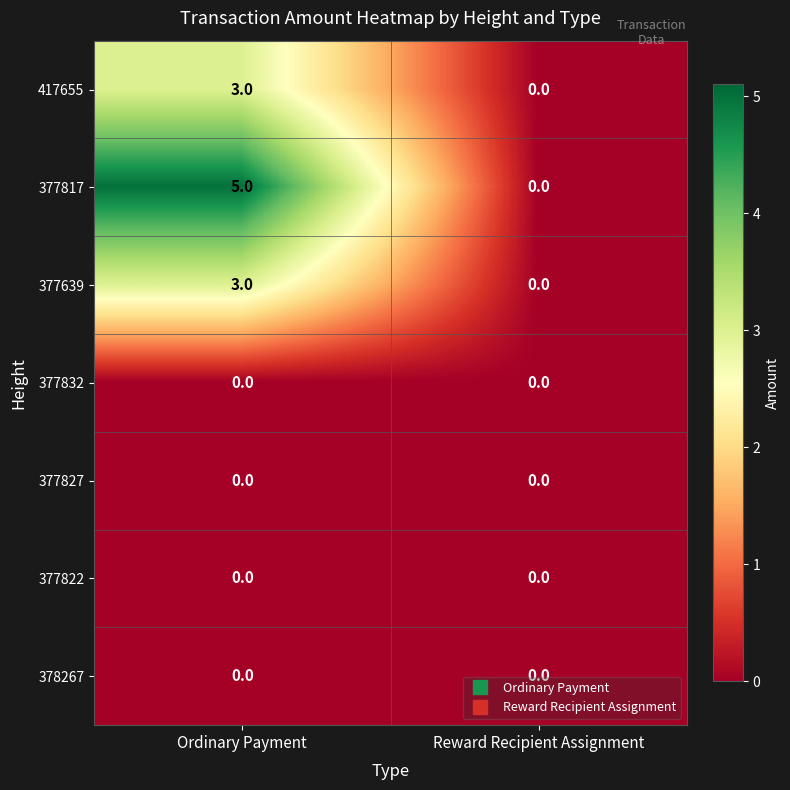

What is the greatest value displayed?

5